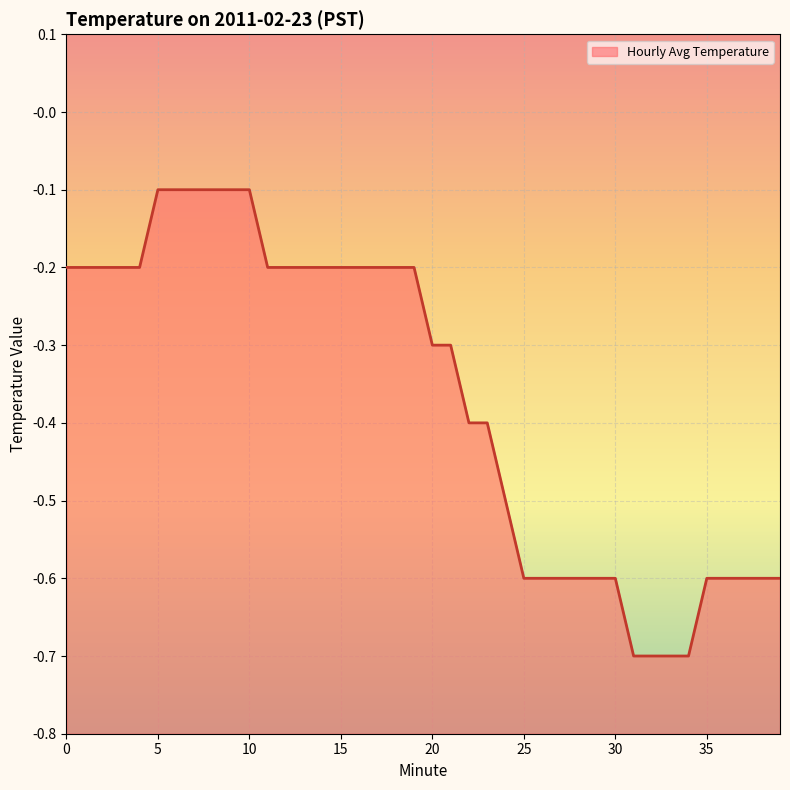

Does the chart display data point markers on the line(s)?

No